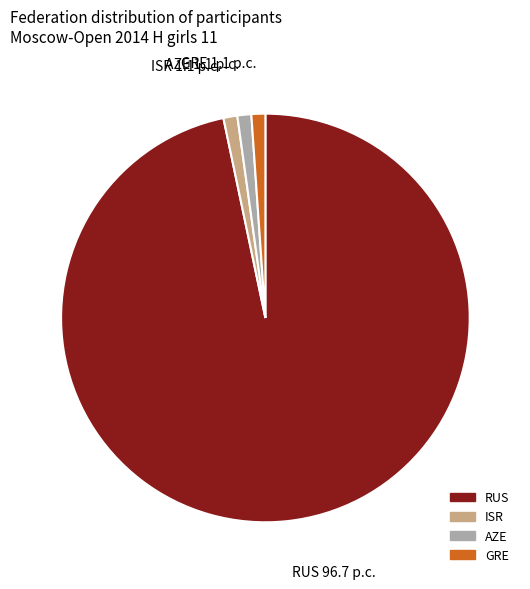

Approximately how many times larger is the value at RUS compared to AZE?

88.0